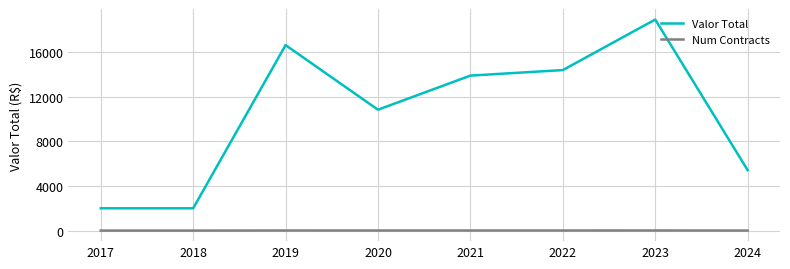

True or false: Num Contracts has a value of 7.0 at 2020.

True